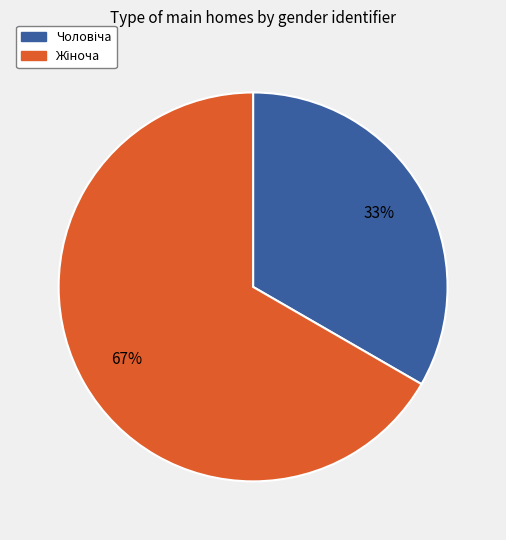

Is there a majority slice in this chart?

Yes